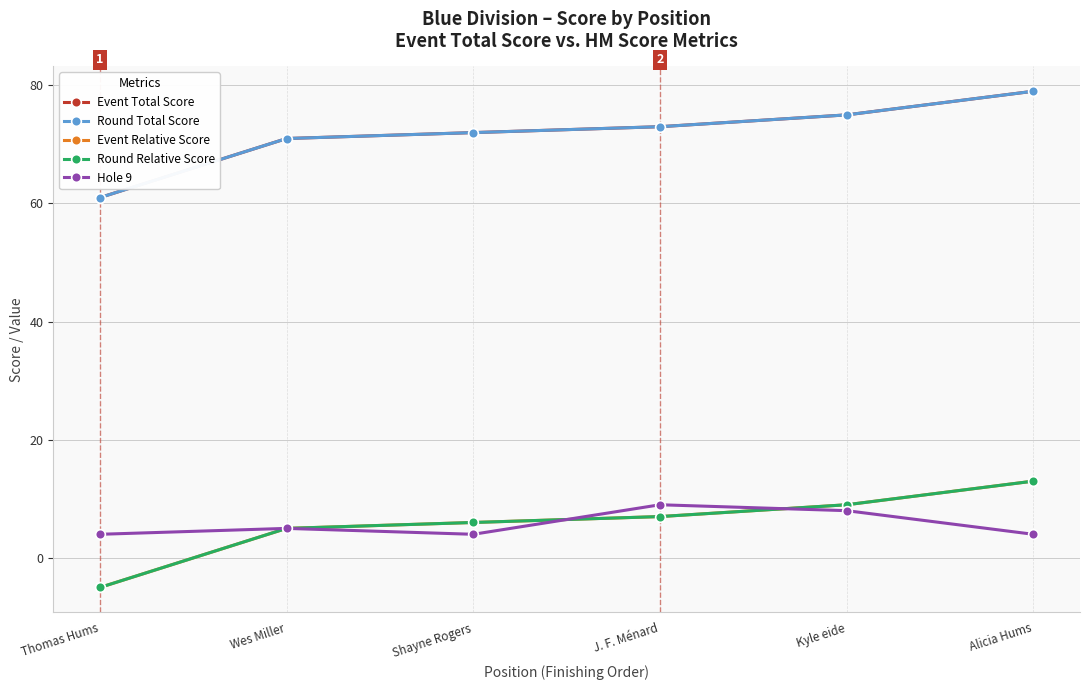

What is the minimum value for Hole 9?

4